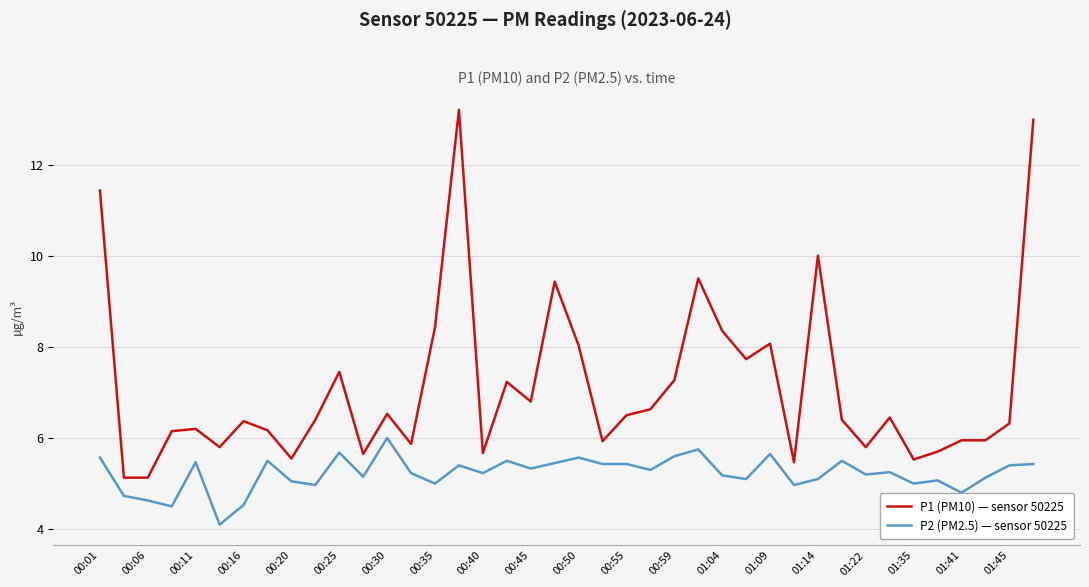

True or false: P2 (PM2.5) — sensor 50225 and P1 (PM10) — sensor 50225 cross at least once.

False